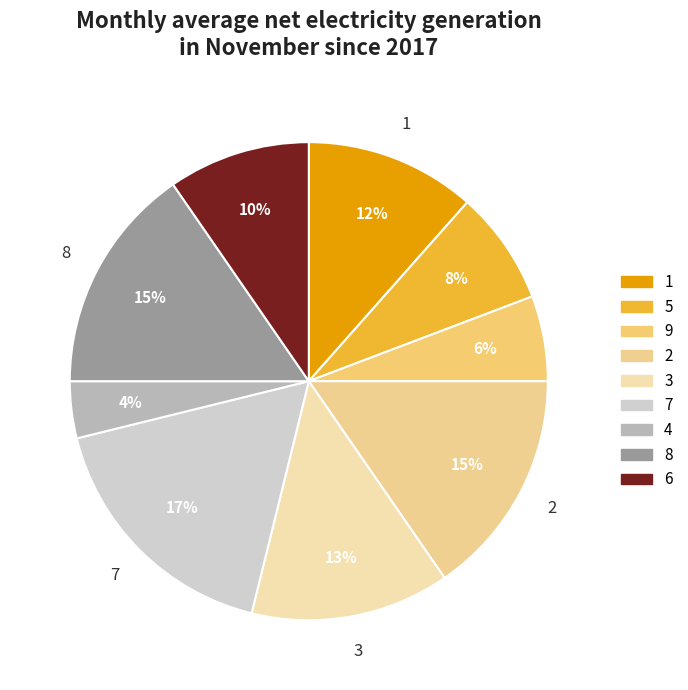

How many segments does this pie chart have?

9